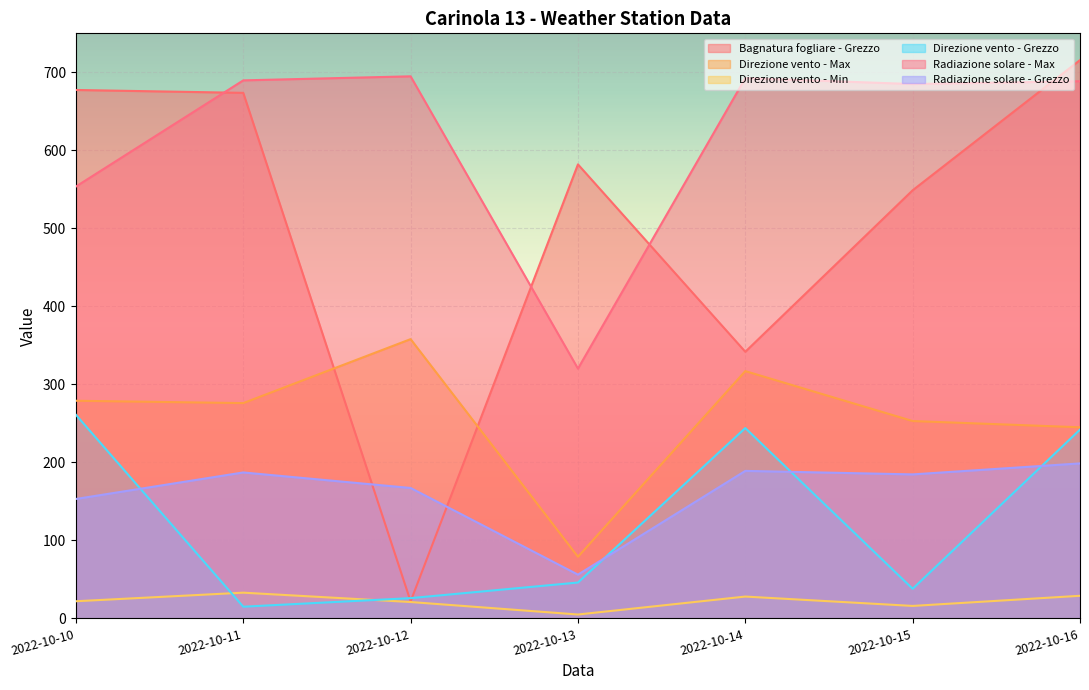

The Bagnatura fogliare - Grezzo series shows 757.0 at 2022-10-13. True or false?

False